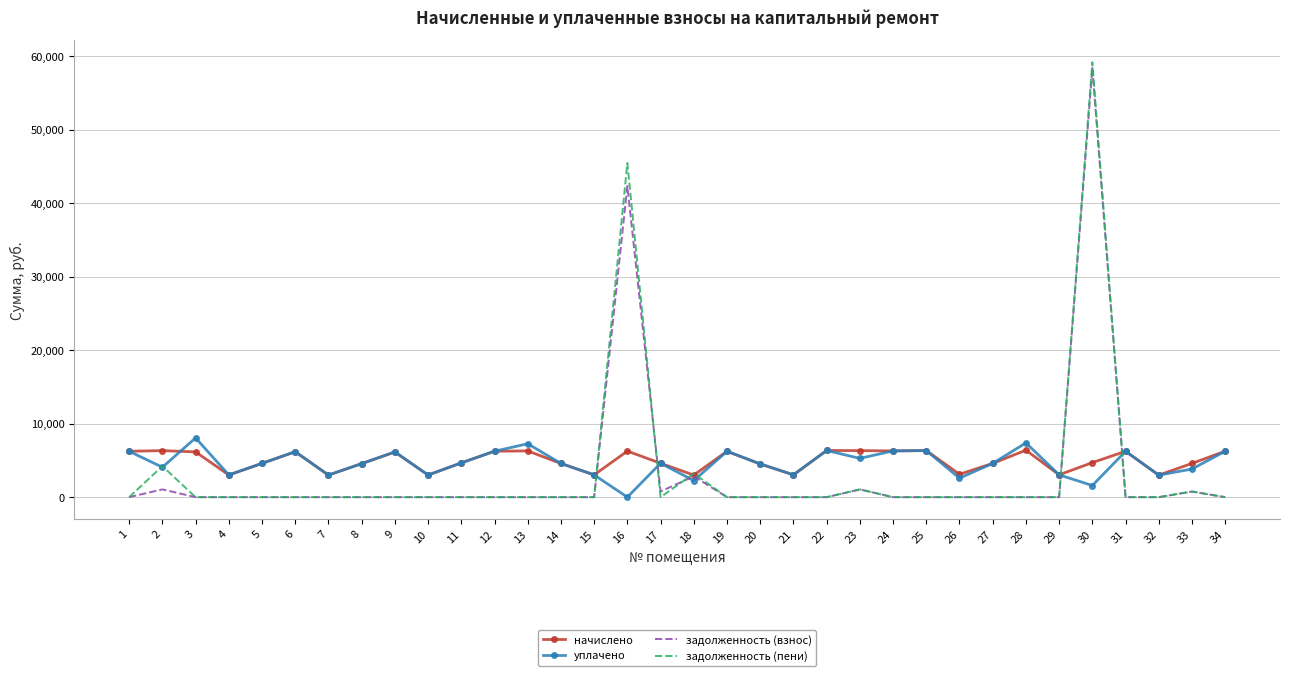

Is the value of начислено at 24 greater than the value of задолженность (пени) at 13?

Yes